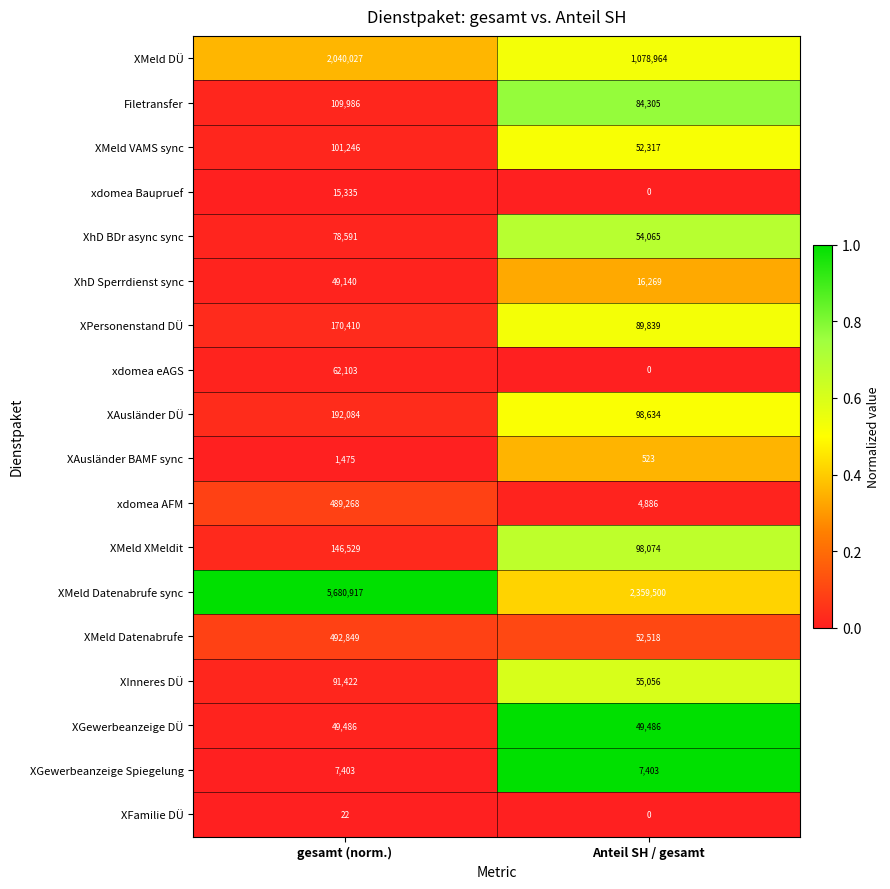

At which label is XMeld Datenabrufe sync closest to 4020208?

Anteil SH / gesamt